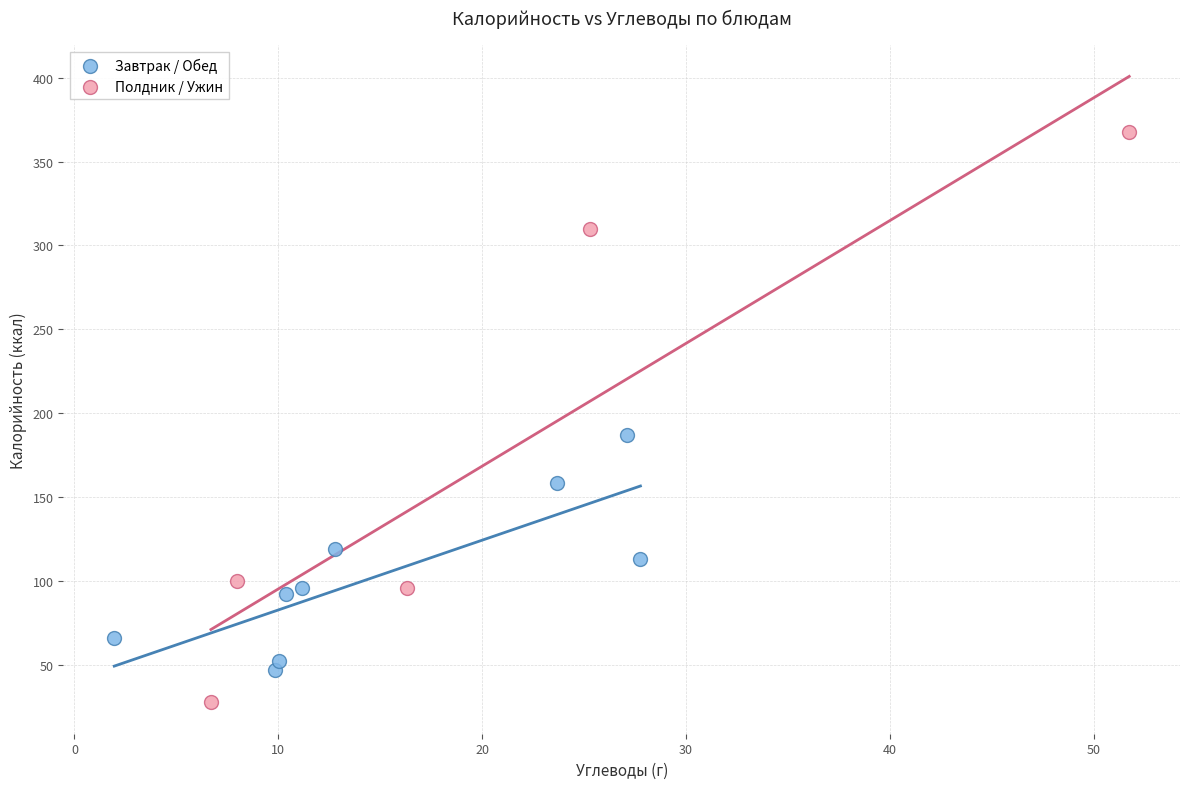

Which series contains the highest Y value?

Полдник / Ужин